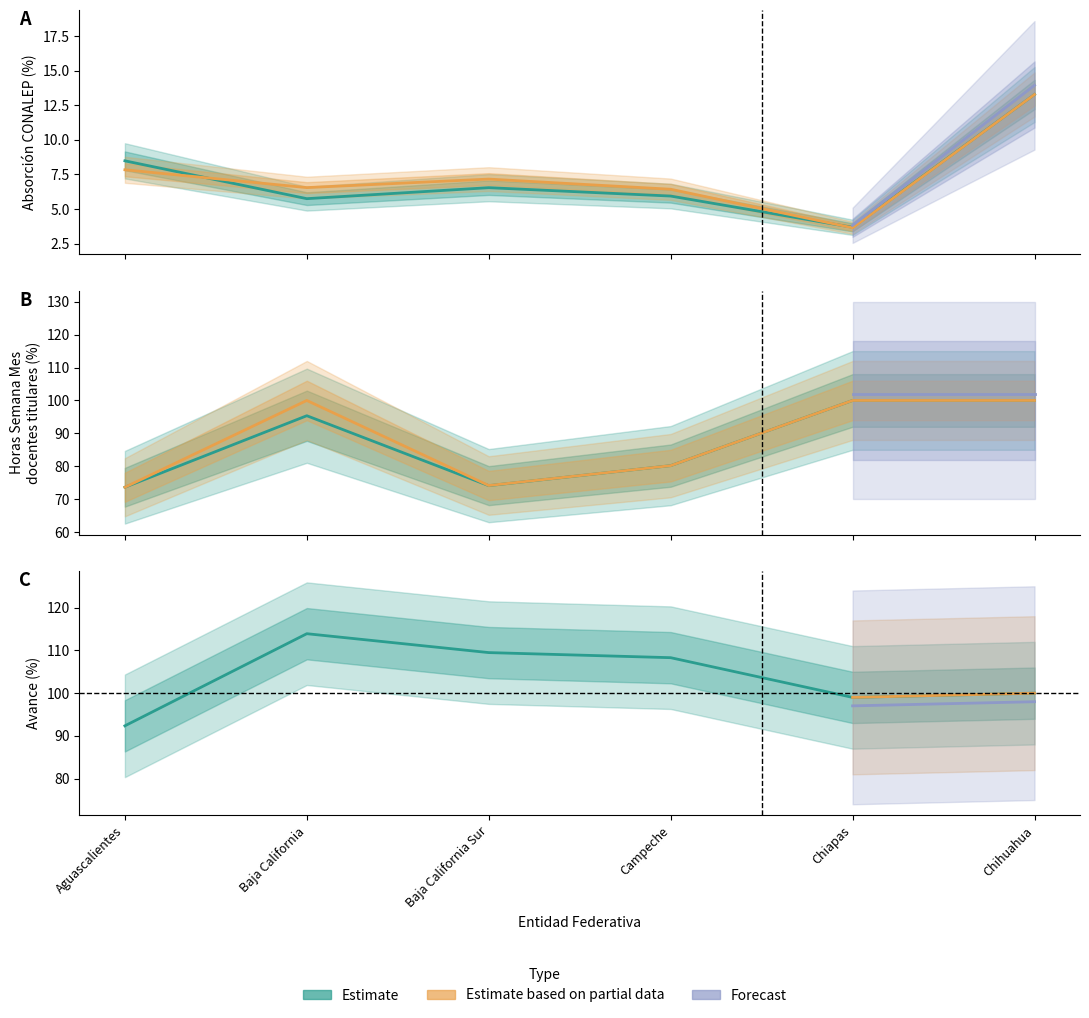

At how many categories does at least one series exceed 11?

1